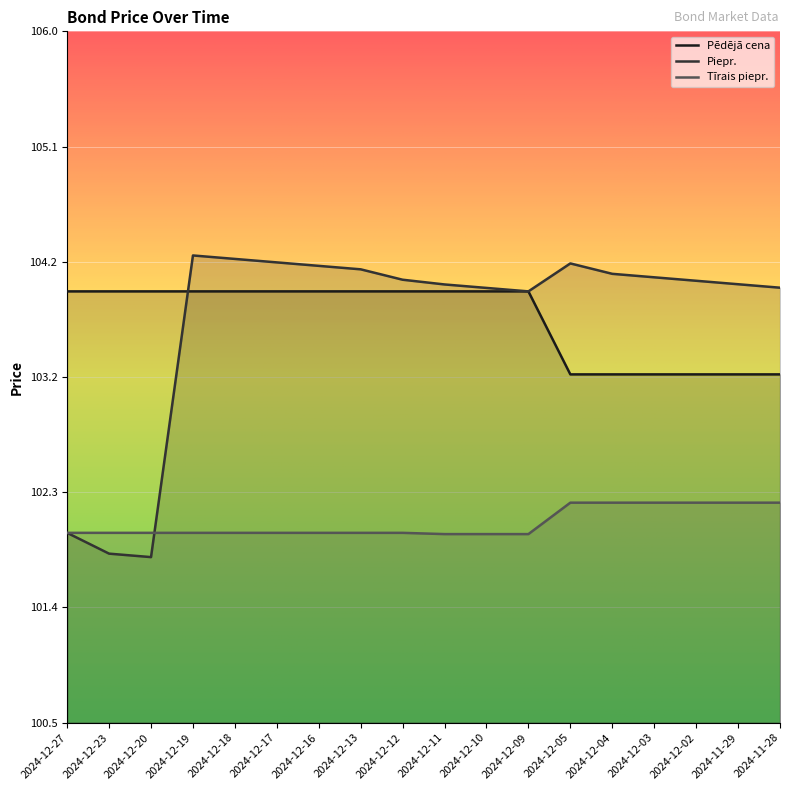

List the labels in order of Pēdējā cena value, smallest first.

2024-12-05, 2024-12-04, 2024-12-03, 2024-12-02, 2024-11-29, 2024-11-28, 2024-12-27, 2024-12-23, 2024-12-20, 2024-12-19, 2024-12-18, 2024-12-17, 2024-12-16, 2024-12-13, 2024-12-12, 2024-12-11, 2024-12-10, 2024-12-09